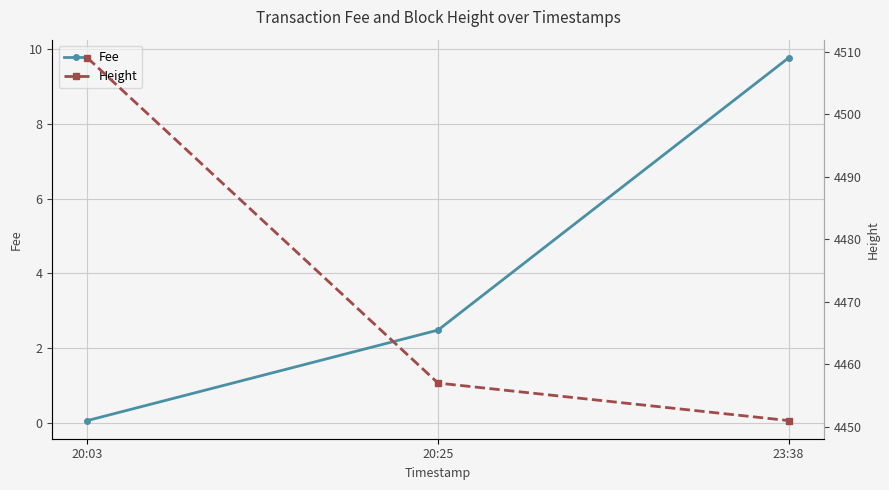

Is it true that Height equals 6634.7 at 20:25?

False